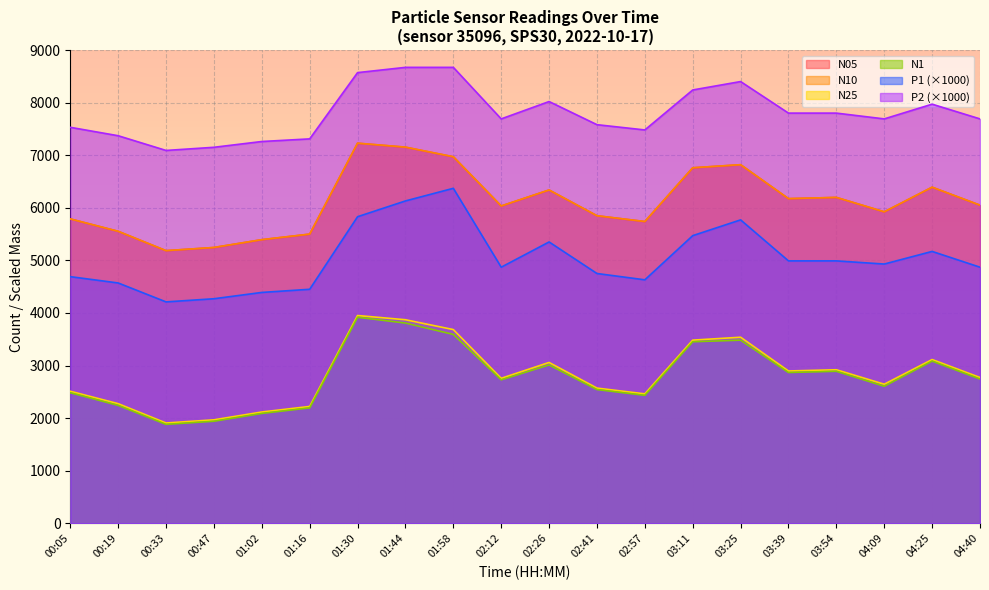

At which category is the sum across all series the highest?

01:44